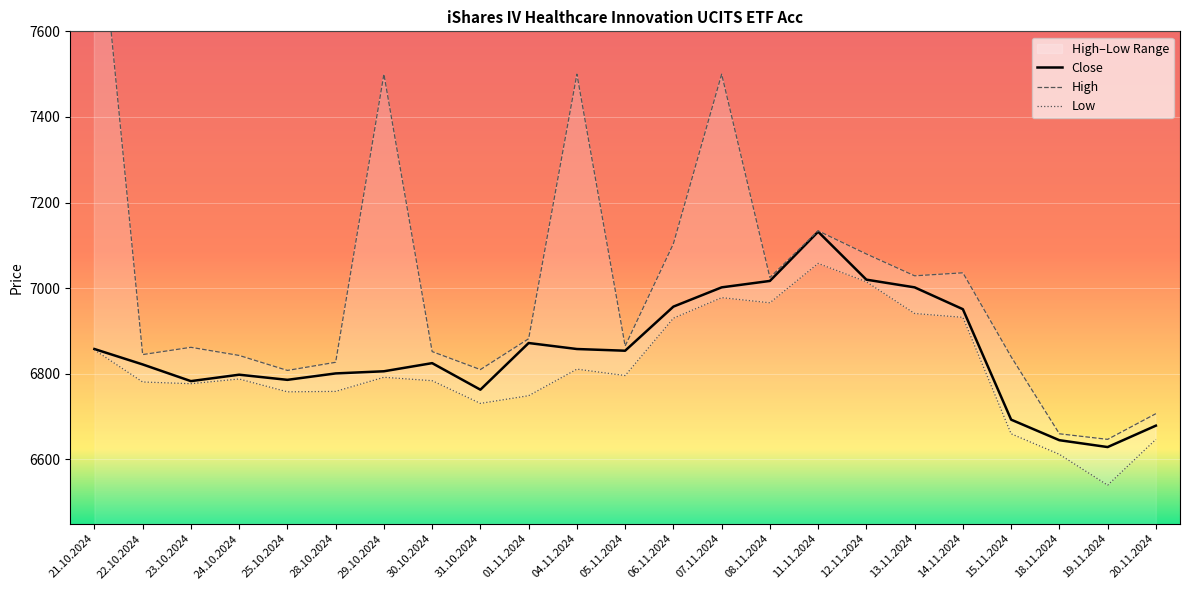

Which series changed the most between 08.11.2024 and 11.11.2024?

Close